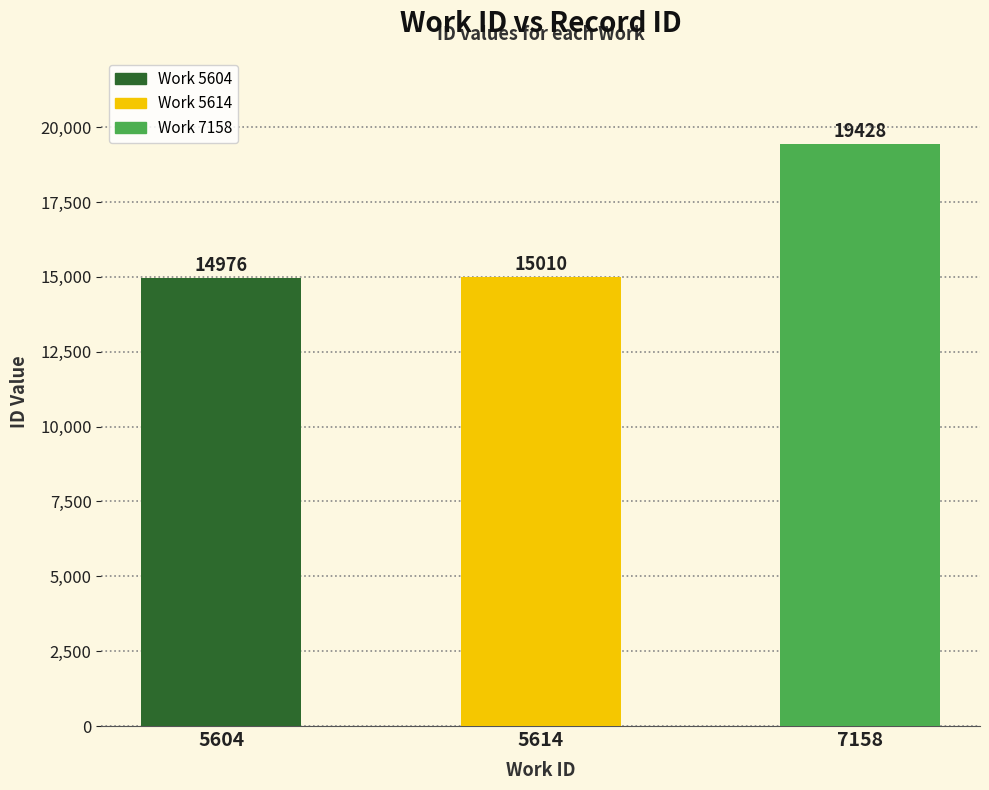

List the labels in order of value, largest first.

7158, 5614, 5604